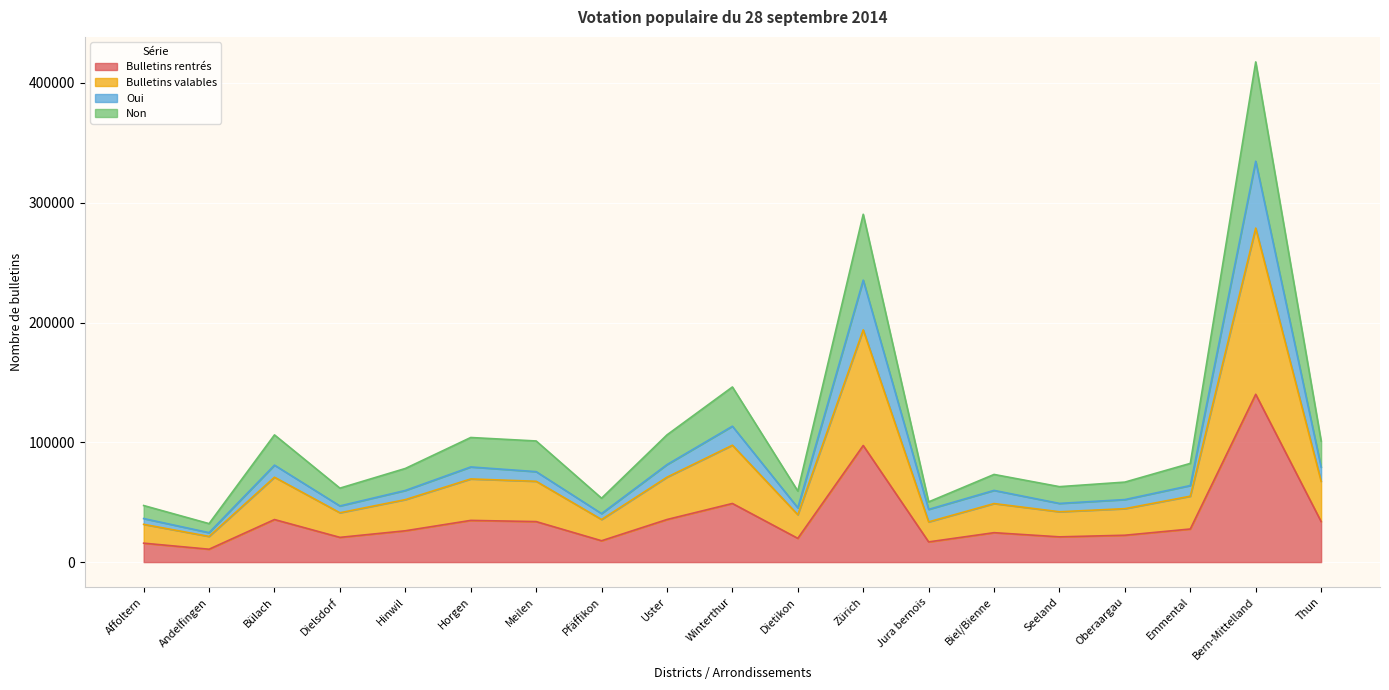

Reading right to left, what are all the values shown in this chart?

Bulletins rentrés: Thun=33838	Bern-Mittelland=140096	Emmental=27632	Oberaargau=22426	Seeland=21077	Biel/Bienne=24561	Jura bernois=16866	Zürich=97354	Dietikon=19831	Winterthur=48945	Uster=35546	Pfäffikon=17831	Meilen=33817	Horgen=34817	Hinwil=26144	Dielsdorf=20644	Bülach=35529	Andelfingen=10752	Affoltern=15808
Bulletins valables: Thun=101072	Bern-Mittelland=417592	Emmental=82408	Oberaargau=66786	Seeland=62983	Biel/Bienne=73179	Jura bernois=50272	Zürich=290388	Dietikon=59325	Winterthur=146195	Uster=106206	Pfäffikon=53327	Meilen=101119	Horgen=104021	Hinwil=78164	Dielsdorf=61740	Bülach=106197	Andelfingen=32114	Affoltern=47234
Oui: Thun=79262	Bern-Mittelland=334669	Emmental=63924	Oberaargau=52201	Seeland=48990	Biel/Bienne=59853	Jura bernois=44013	Zürich=235386	Dietikon=45332	Winterthur=113447	Uster=81397	Pfäffikon=40506	Meilen=75513	Horgen=79440	Hinwil=59805	Dielsdorf=46885	Bülach=80955	Andelfingen=24587	Affoltern=36354
Non: Thun=67455	Bern-Mittelland=278844	Emmental=55020	Oberaargau=44606	Seeland=42030	Biel/Bienne=48870	Jura bernois=33569	Zürich=193871	Dietikon=39578	Winterthur=97570	Uster=70876	Pfäffikon=35579	Meilen=67468	Horgen=69419	Hinwil=52154	Dielsdorf=41192	Bülach=70863	Andelfingen=21433	Affoltern=31521